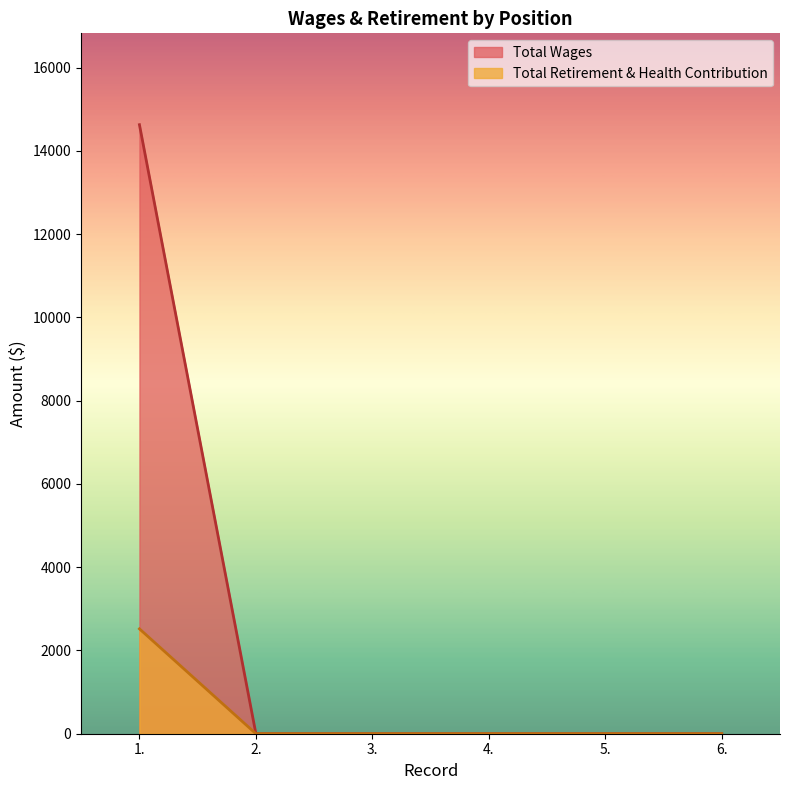

Reading left to right, list all the values displayed in this chart.

Total Wages: 14632	0	0	0	0	0
Total Retirement & Health Contribution: 2520	0	0	0	0	0